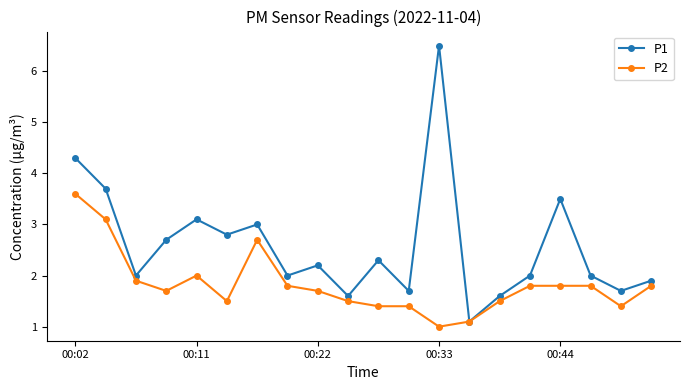

Which series has the largest total across all categories?

P1